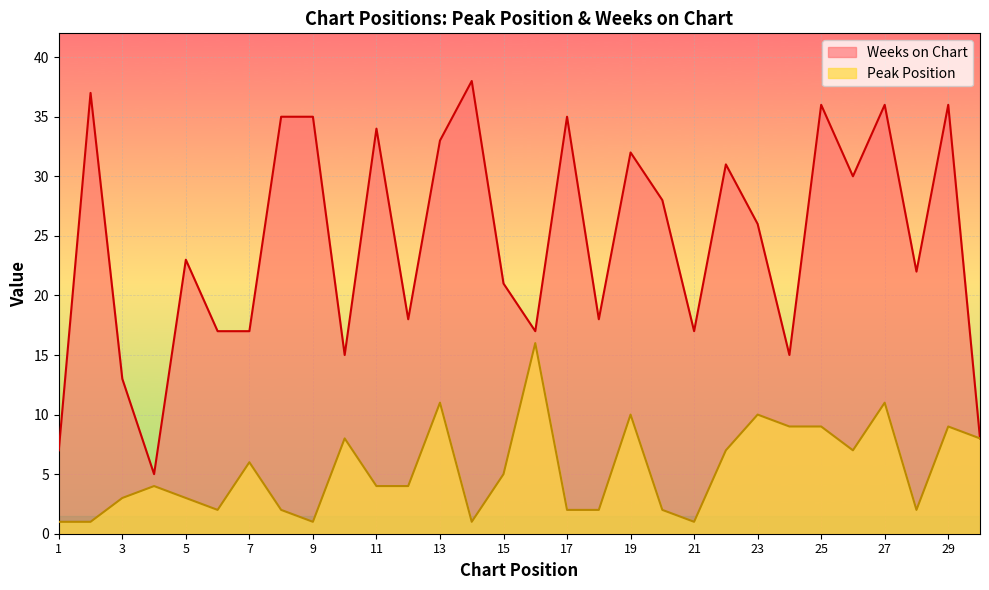

Read the Weeks on Chart value at 29.

36